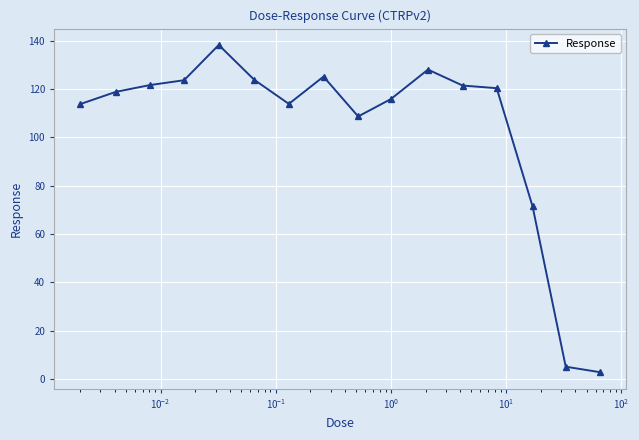

What is the greatest value displayed?

138.3